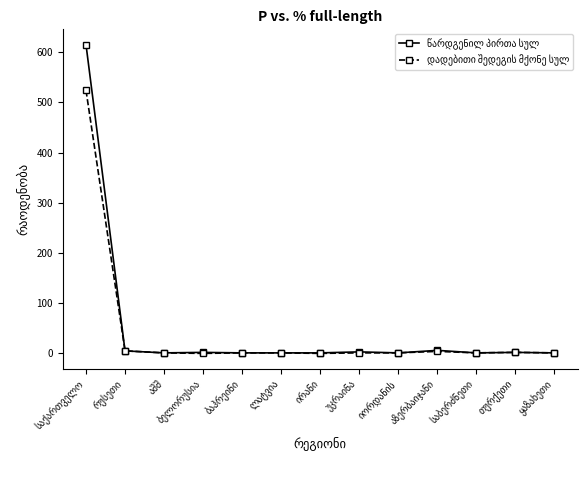

What is the greatest value displayed?

615